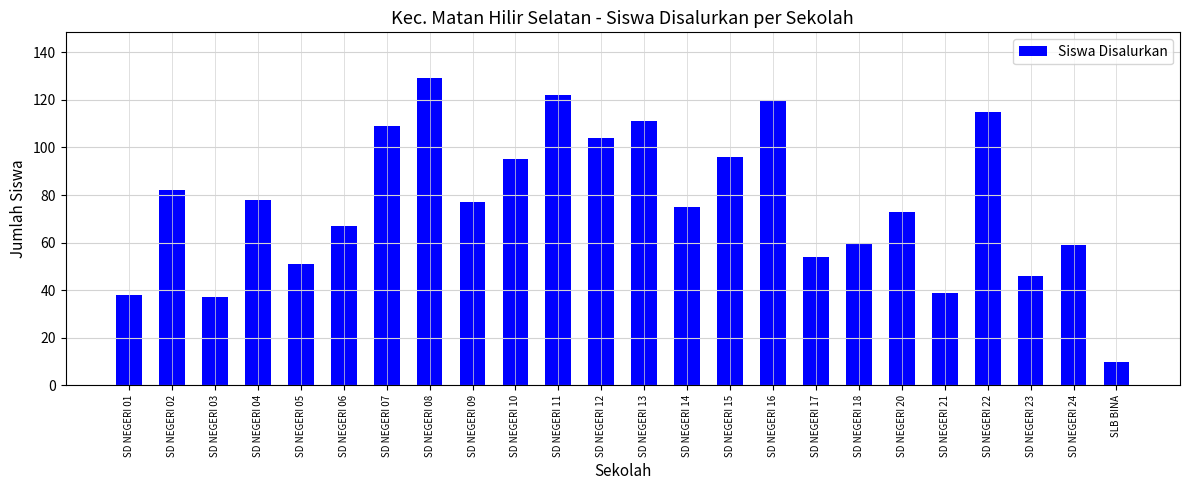

Reading left to right, list all the values displayed in this chart.

38	82	37	78	51	67	109	129	77	95	122	104	111	75	96	120	54	60	73	39	115	46	59	10